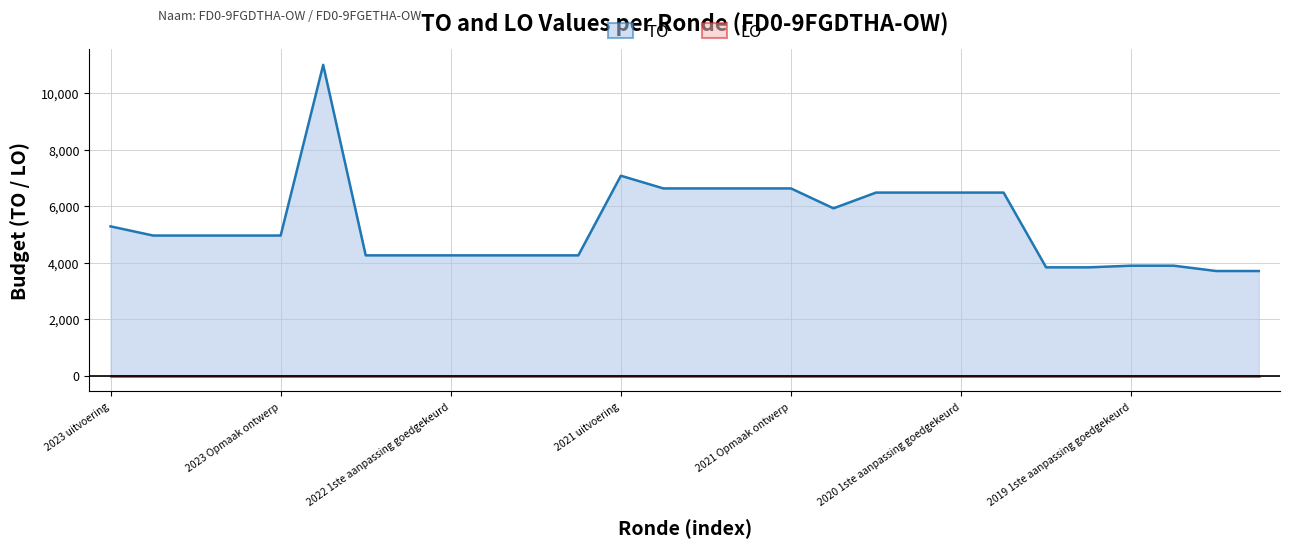

True or false: there are more than 0 points higher than both neighbors.

True